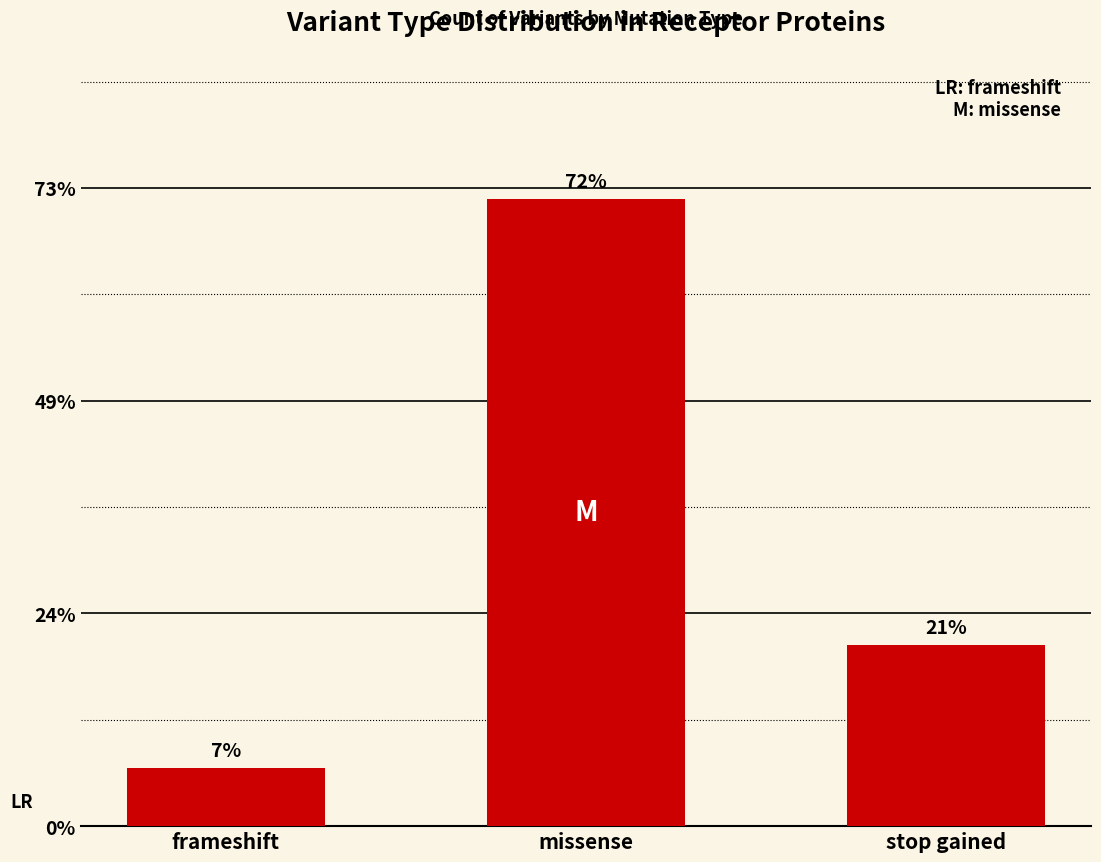

Where does the data first go above 34?

missense